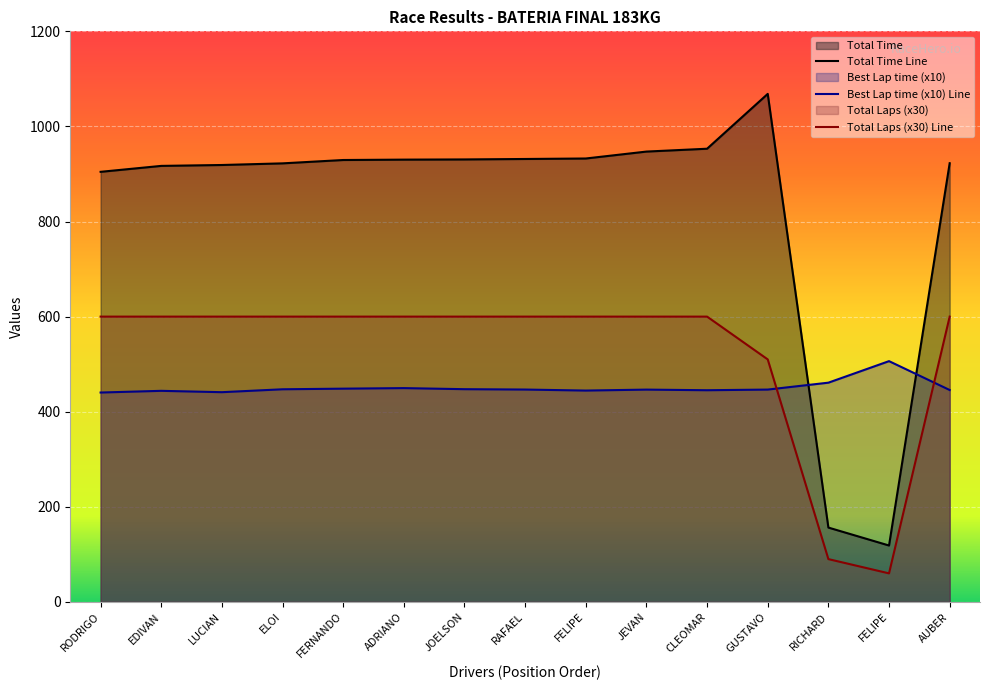

The Total Laps series shows 273.0 at AUBER. True or false?

False